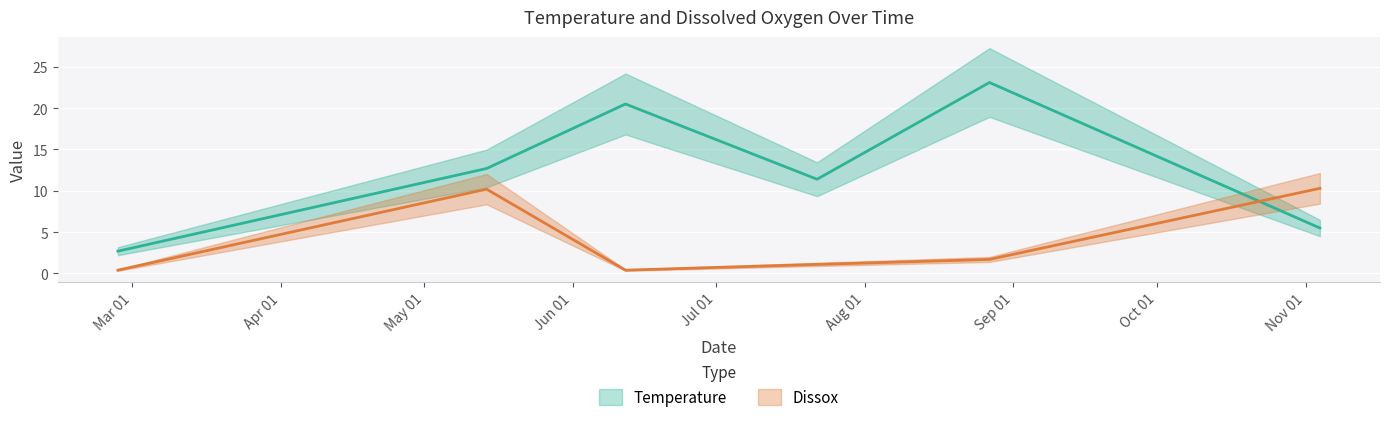

Rank the categories by Temperature value from lowest to highest.

02/27/1996, 11/04/1996, 07/22/1996, 05/14/1996, 06/12/1996, 08/27/1996